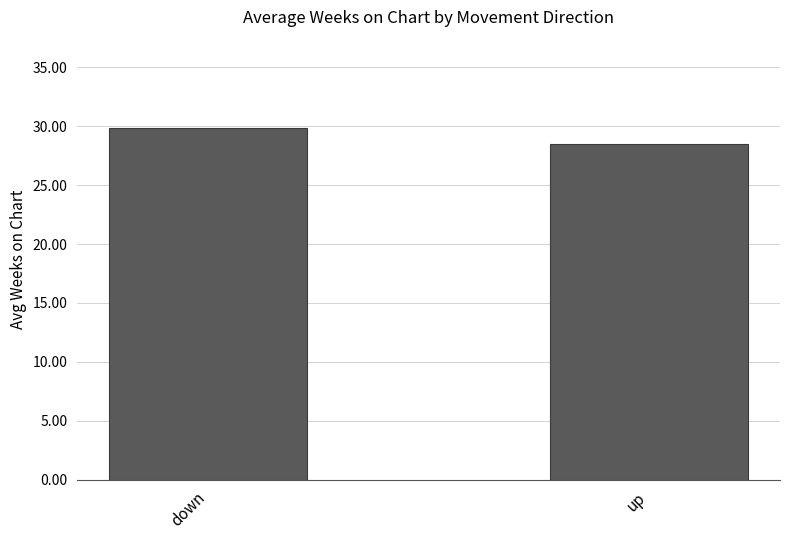

What is the greatest value displayed?

29.9